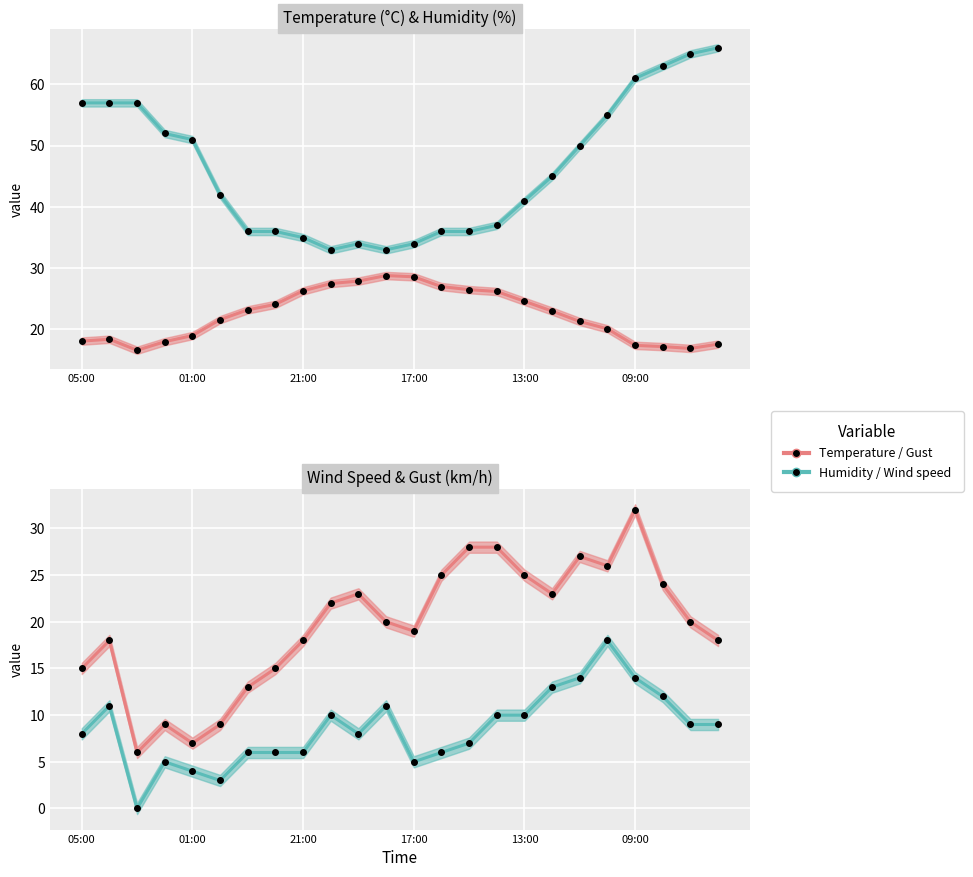

True or false: Gust (km/h) and Wind speed (km/h) intersect in this chart.

False